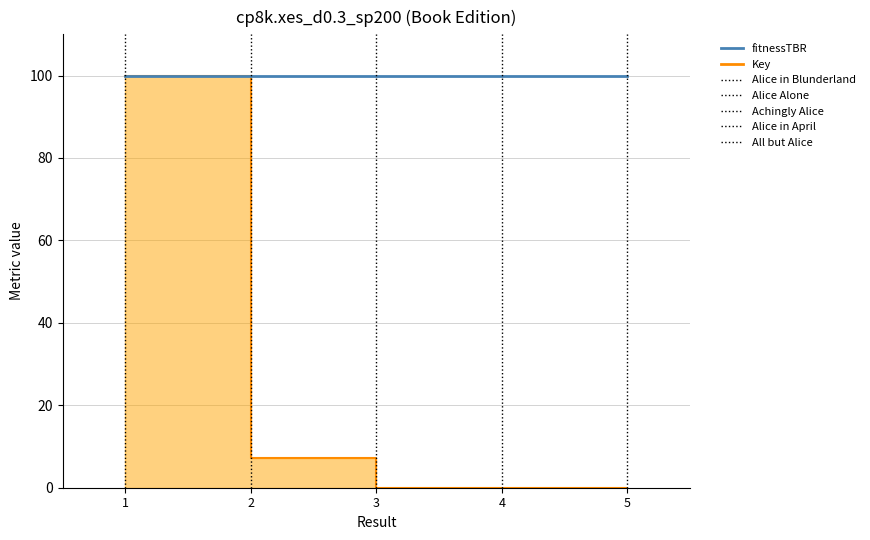

Which label corresponds to the largest value in the chart?

1